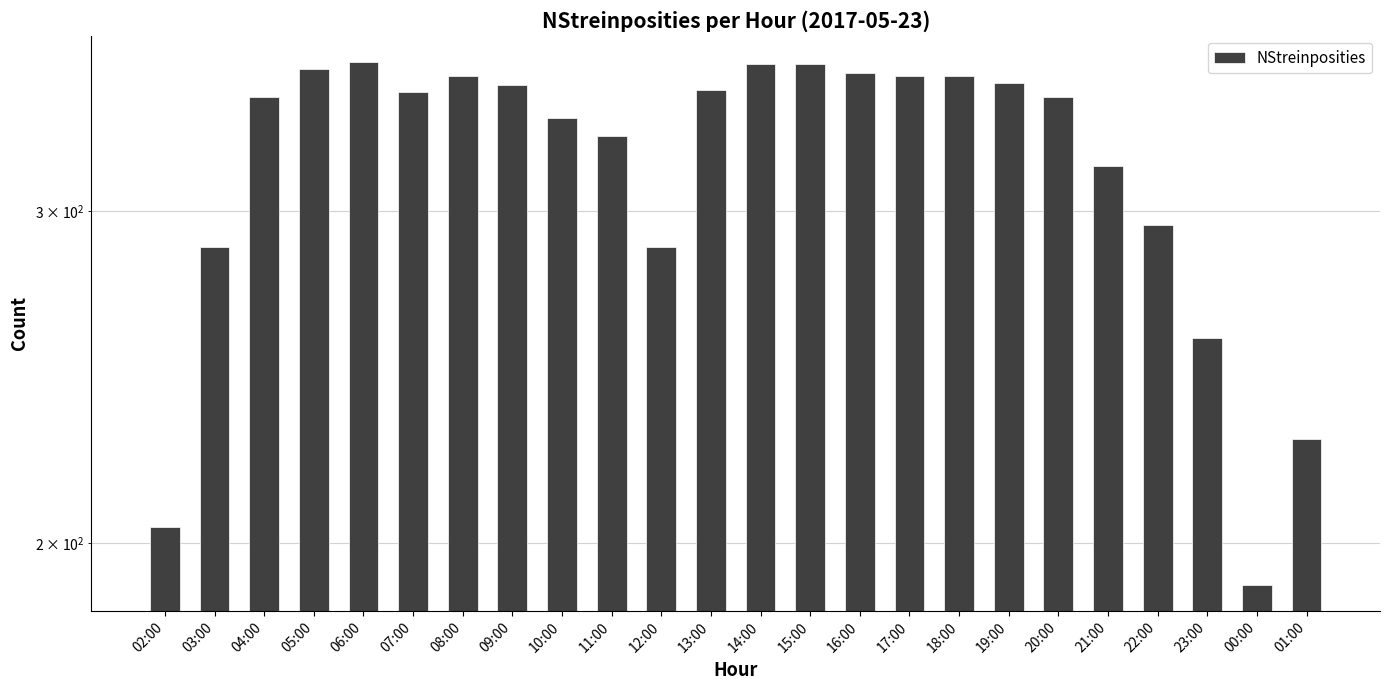

What position from the left is 12:00?

11